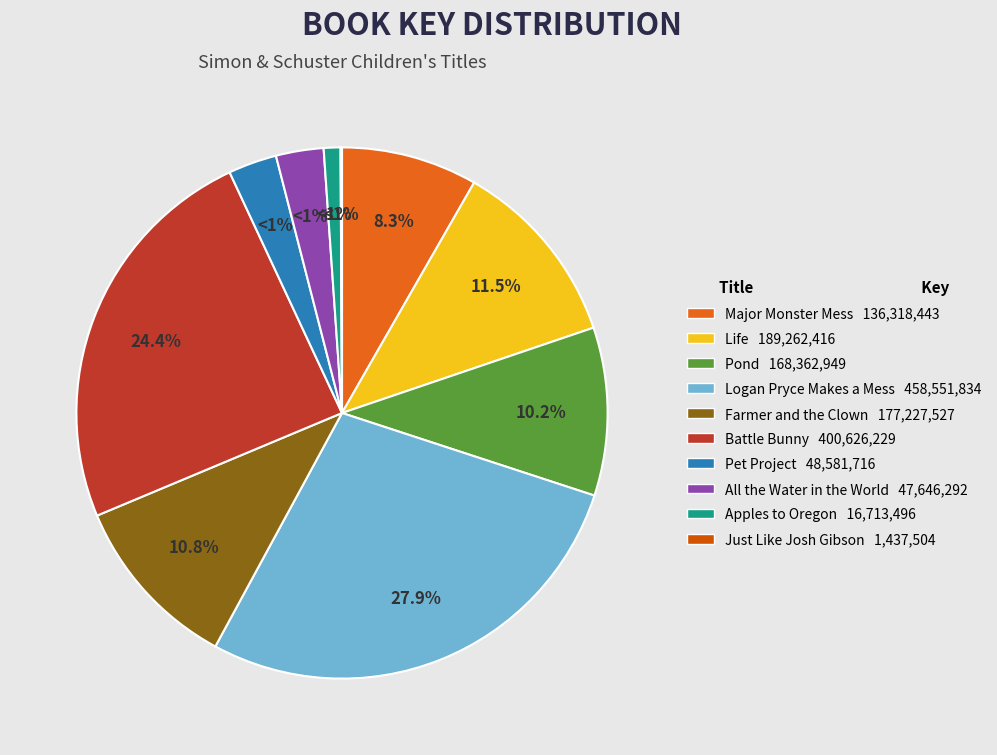

What is the change in value from Farmer and the Clown to Pet Project?

-128645811